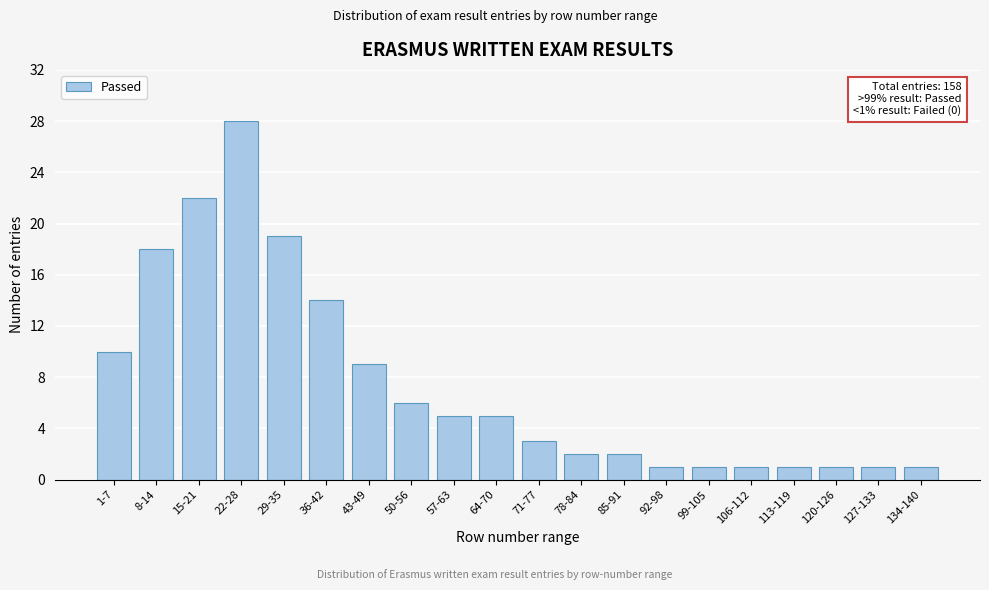

Reading right to left, extract all data points from this chart.

134-140=1	127-133=1	120-126=1	113-119=1	106-112=1	99-105=1	92-98=1	85-91=2	78-84=2	71-77=3	64-70=5	57-63=5	50-56=6	43-49=9	36-42=14	29-35=19	22-28=28	15-21=22	8-14=18	1-7=10